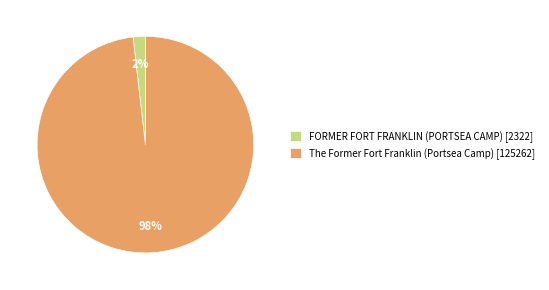

To the nearest percent, what is the average slice percentage?

50%